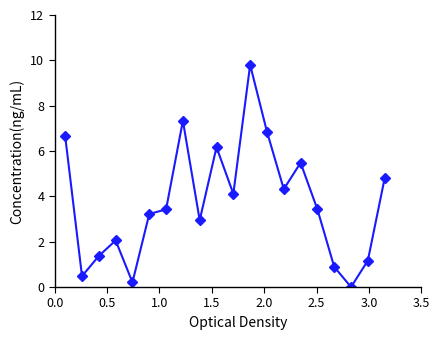

How many data points are above 3?

12